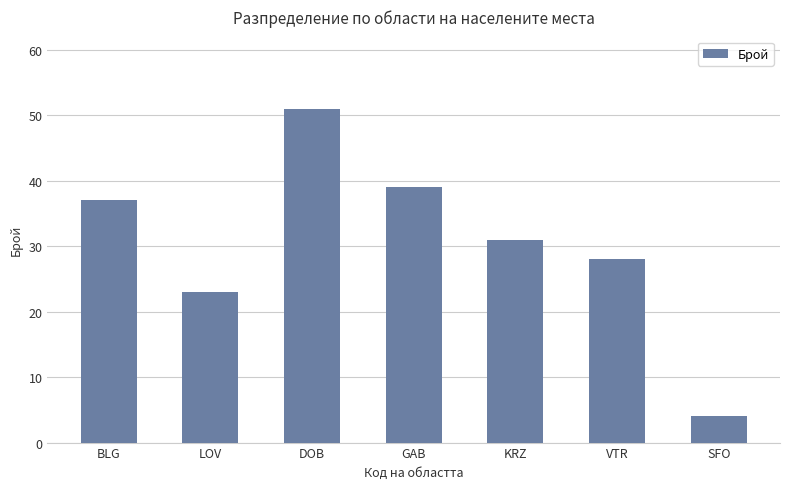

What is the value of the 5th bar from the left?

31